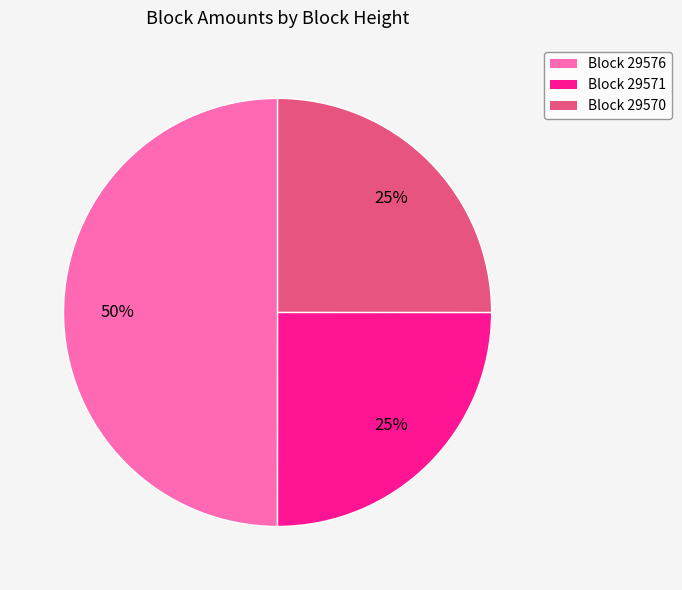

Is the sum of Block 29570 and Block 29576 greater than half?

Yes